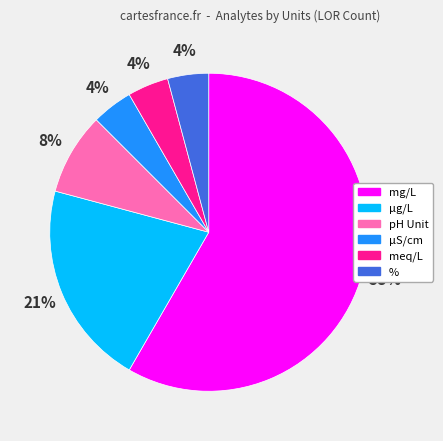

To the nearest percent, what is the combined percentage of µS/cm and %?

8%